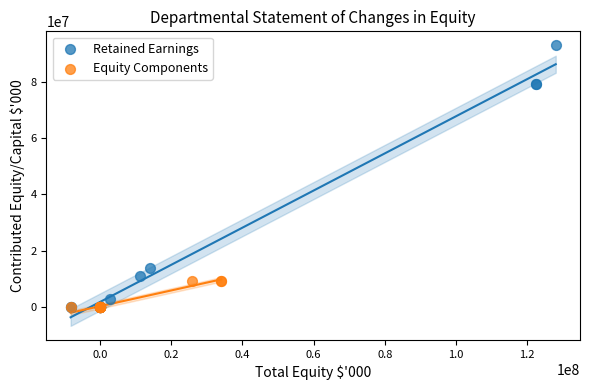

Which series contains the highest Y value?

Retained Earnings